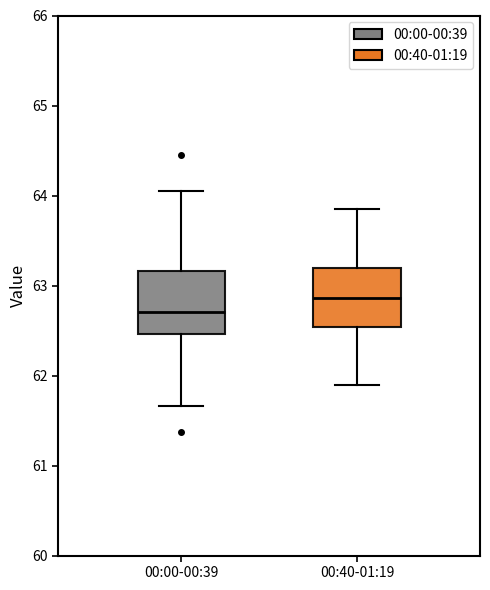

Reading left to right, read every box against the y-axis: the position of its median line, the range the box covers, and the ends of its whiskers. The values are not printed on the chart, so give them approximately, as read against the axis.

00:00-00:39: median 62.7, box 62.5 to 63.2, whiskers 61.7 to 64.1
00:40-01:19: median 62.9, box 62.5 to 63.2, whiskers 61.9 to 63.9